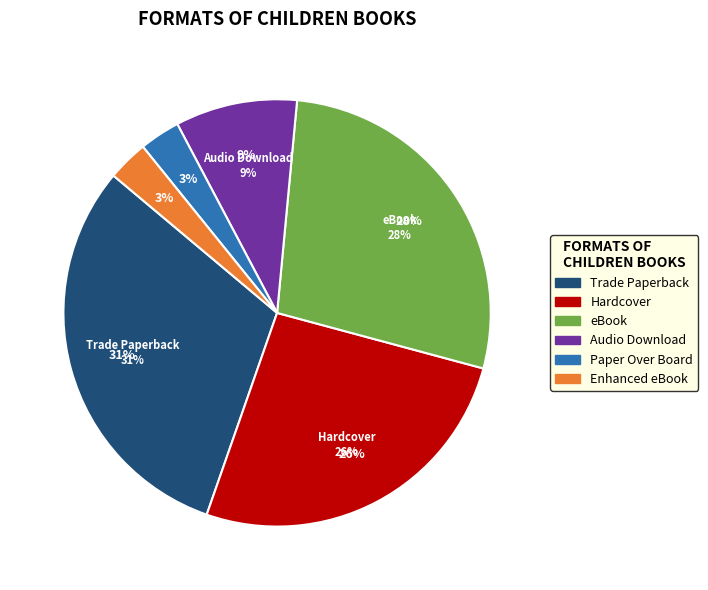

To the nearest percent, what is the difference between the Paper Over Board and Hardcover slice percentages?

23%